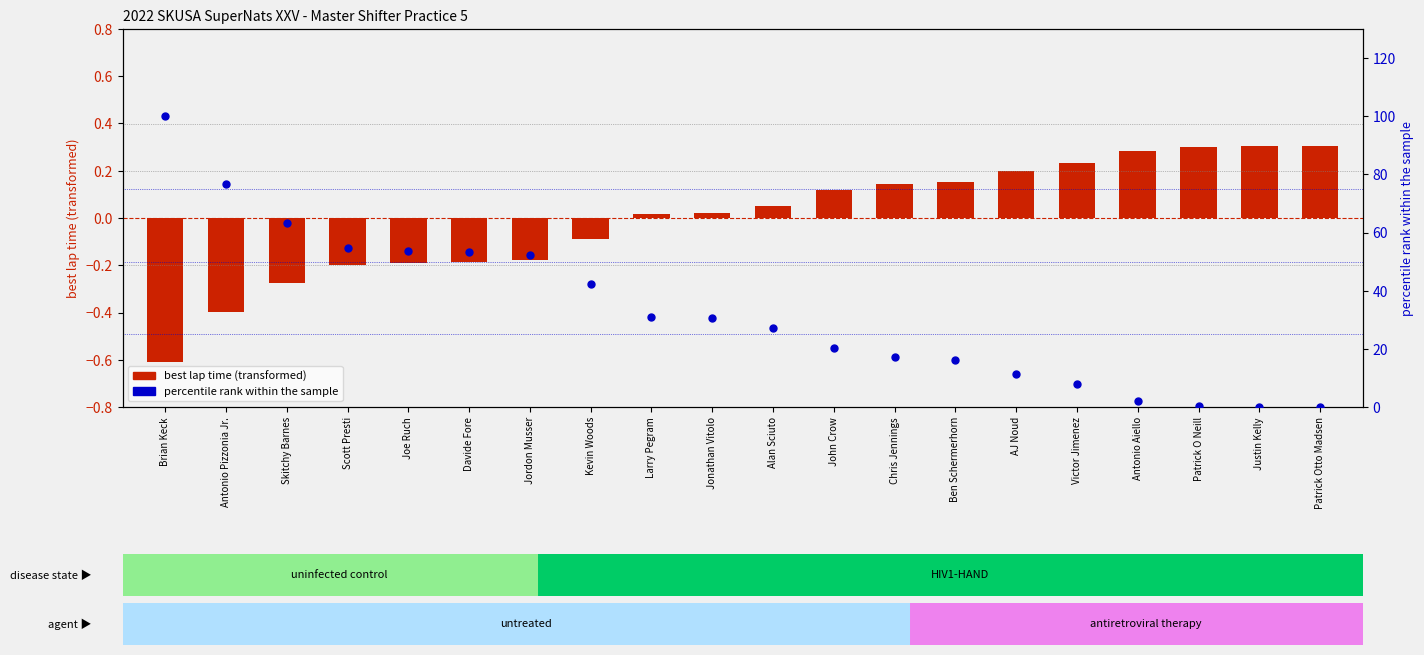

What is the ratio of the value at Chris Jennings to the value at Joe Ruch?

0.3